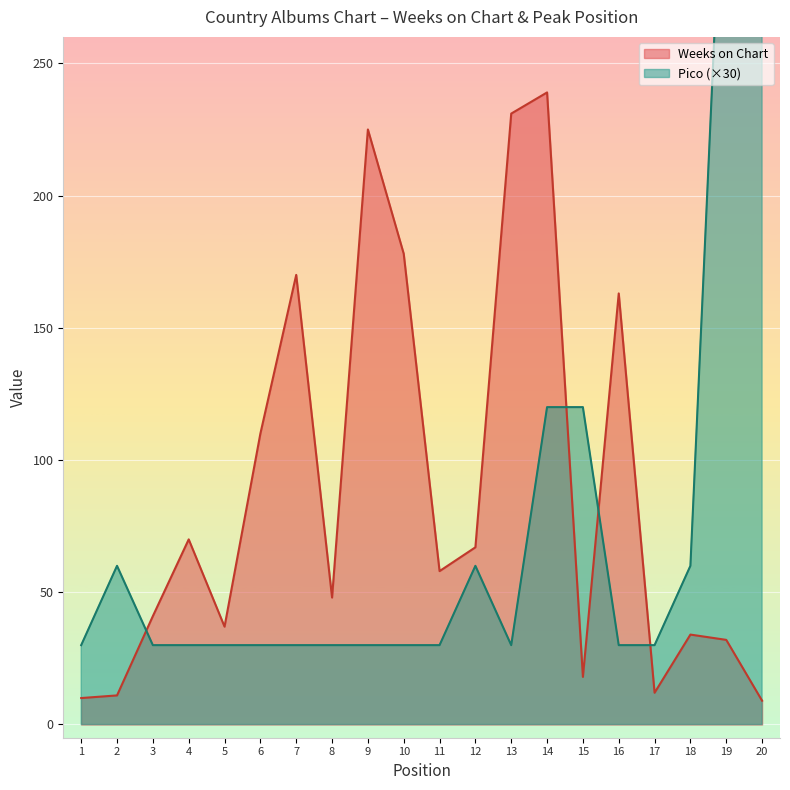

At which category is the sum across all series the highest?

20